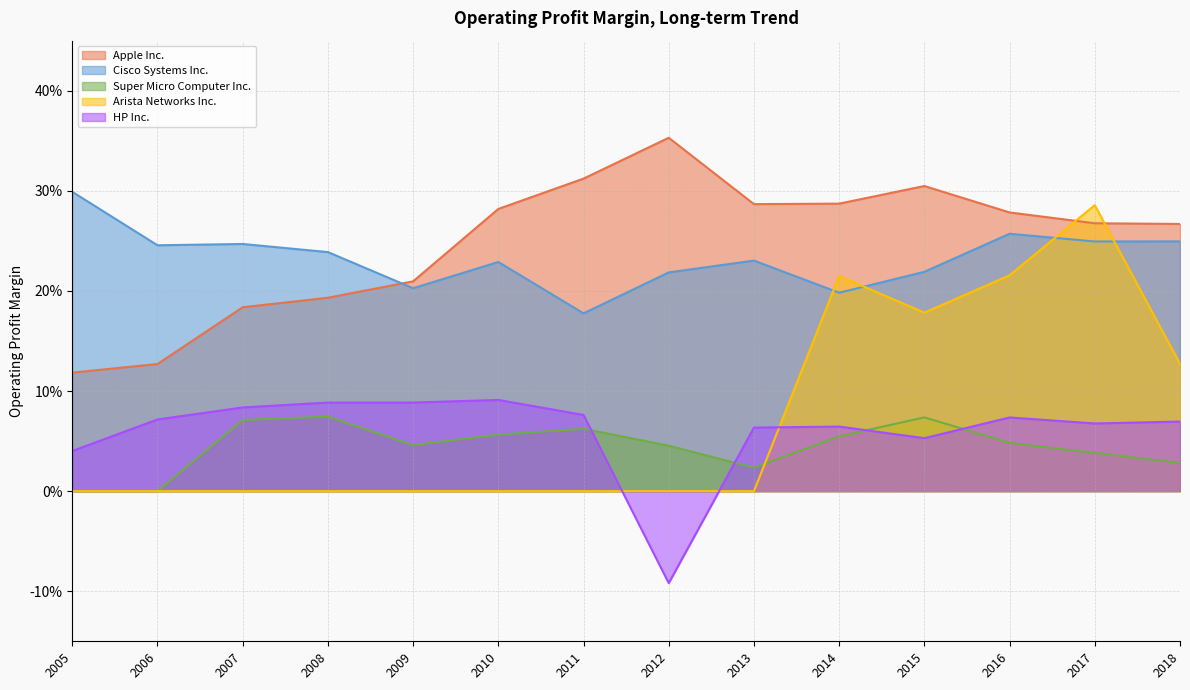

How many categories are shown in the chart?

14